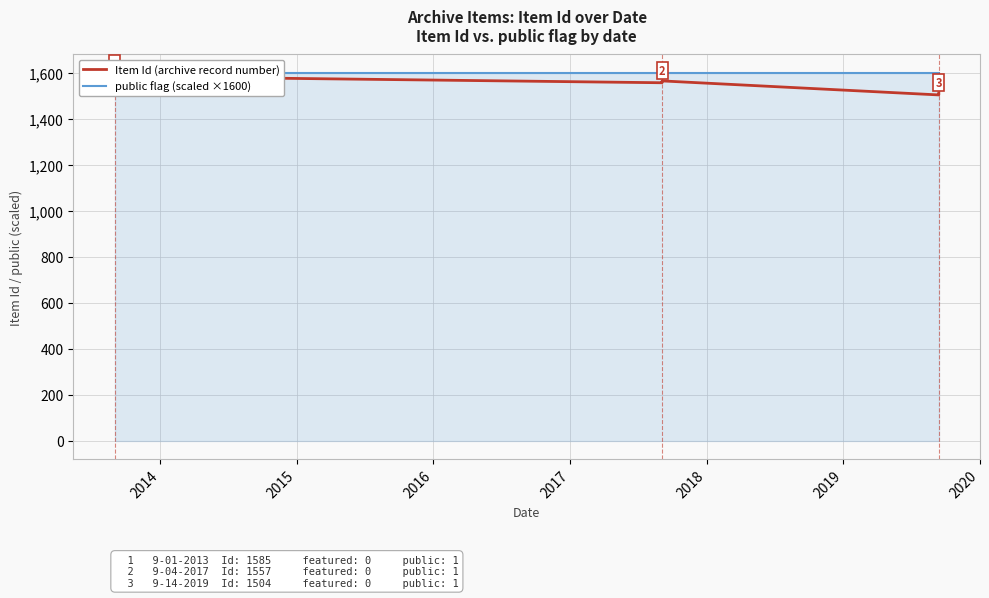

True or false: public flag (scaled ×1600) and Item Id (archive record number) cross at least once.

False